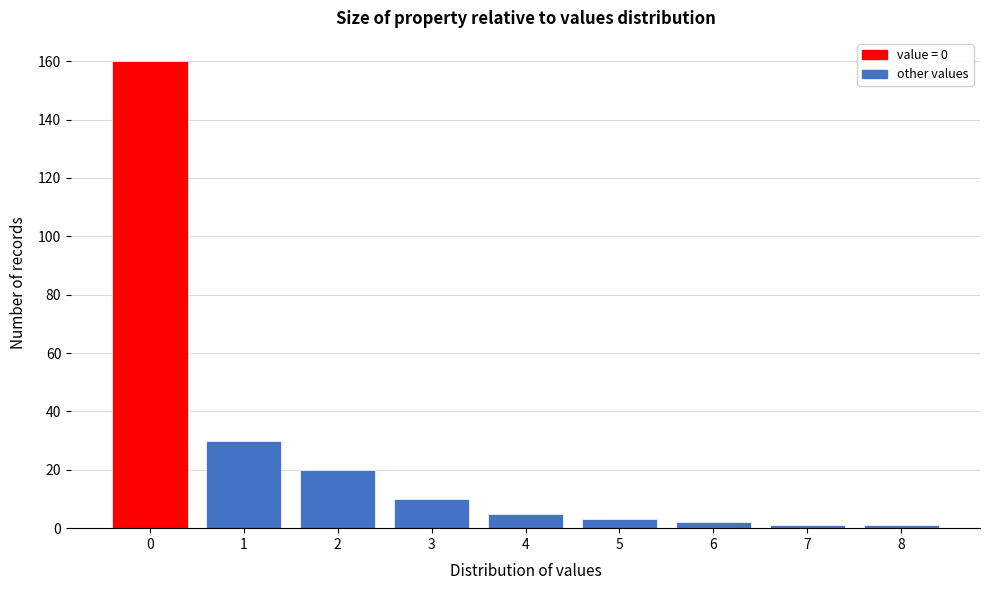

Reading left to right, what are all the values shown in this chart?

0=160	1=30	2=20	3=10	4=5	5=3	6=2	7=1	8=1